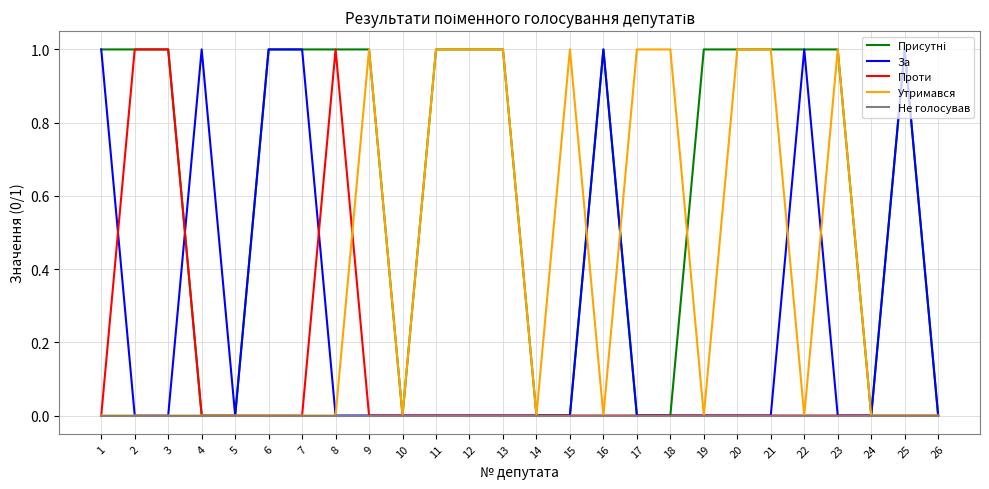

Is it true that Утримався equals 1 at 8?

False